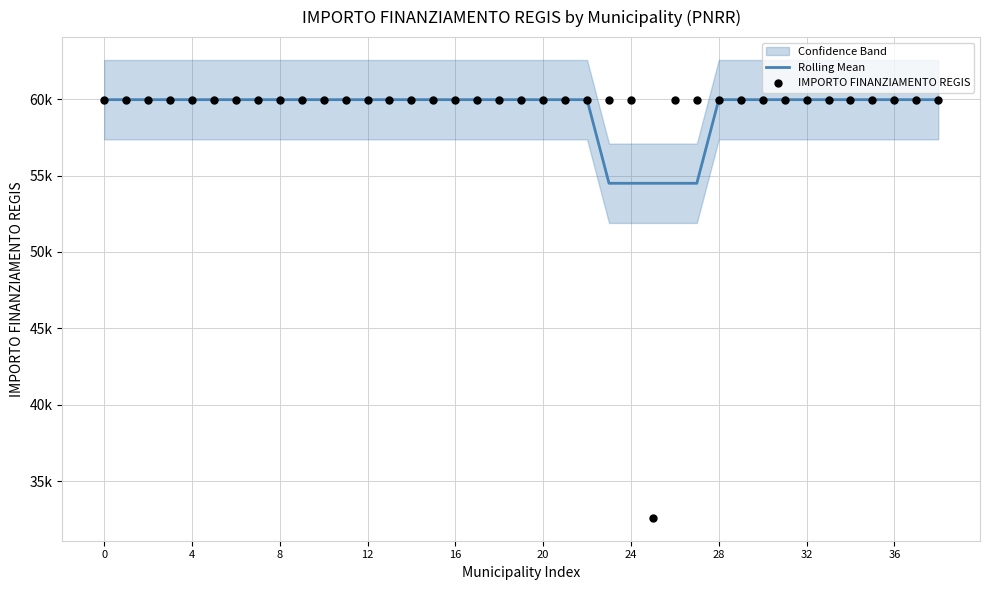

Which series has the largest Y range (max minus min)?

IMPORTO FINANZIAMENTO REGIS